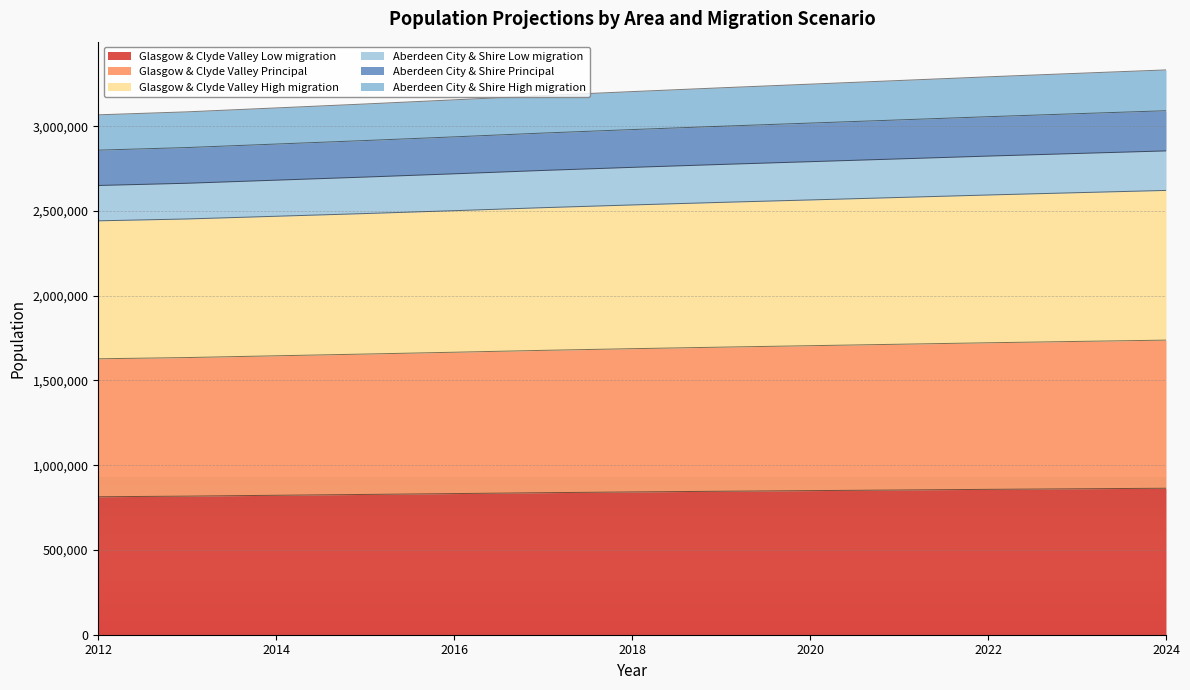

Rank the series at 2013 from lowest to highest value.

Glasgow & Clyde Valley Low migration, Aberdeen City & Shire Low migration, Glasgow & Clyde Valley Principal, Aberdeen City & Shire High migration, Aberdeen City & Shire Principal, Glasgow & Clyde Valley High migration